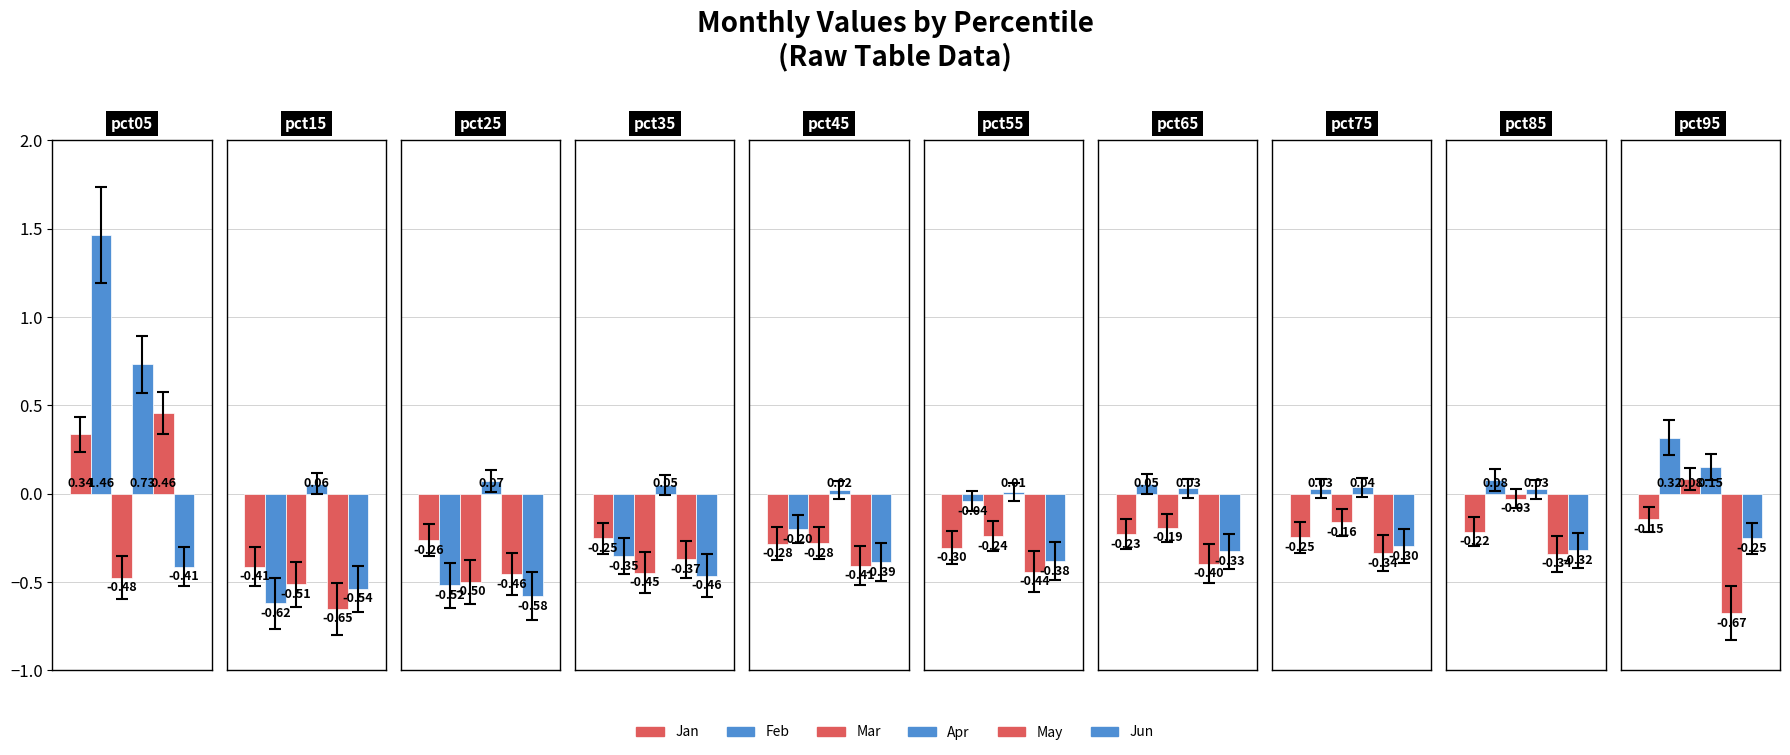

Reading right to left, extract all data points from this chart.

Jan: -0.1	-0.2	-0.2	-0.2	-0.3	-0.3	-0.3	-0.3	-0.4	0.3
Feb: 0.3	0.1	0.0	0.1	-0.0	-0.2	-0.4	-0.5	-0.6	1.5
Mar: 0.1	-0.0	-0.2	-0.2	-0.2	-0.3	-0.4	-0.5	-0.5	-0.5
Apr: 0.2	0.0	0.0	0.0	0.0	0.0	0.1	0.1	0.1	0.7
May: -0.7	-0.3	-0.3	-0.4	-0.4	-0.4	-0.4	-0.5	-0.7	0.5
Jun: -0.3	-0.3	-0.3	-0.3	-0.4	-0.4	-0.5	-0.6	-0.5	-0.4